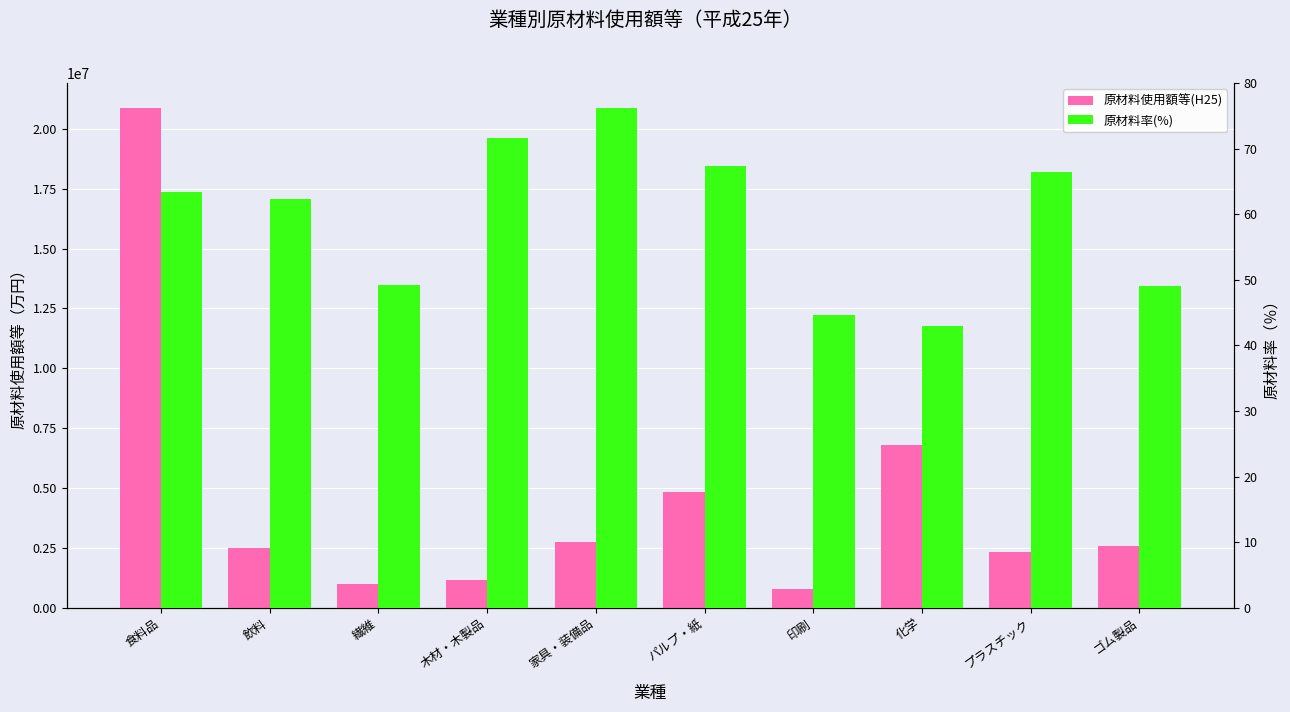

Reading left to right, list all the values displayed in this chart.

原材料使用額等(H25): 20861788.0	2482620.0	989079.0	1146177.0	2734949.0	4815927.0	795443.0	6800008.0	2345180.0	2561777.0
原材料率(%): 63.4	62.3	49.2	71.7	76.2	67.4	44.6	42.9	66.4	49.1